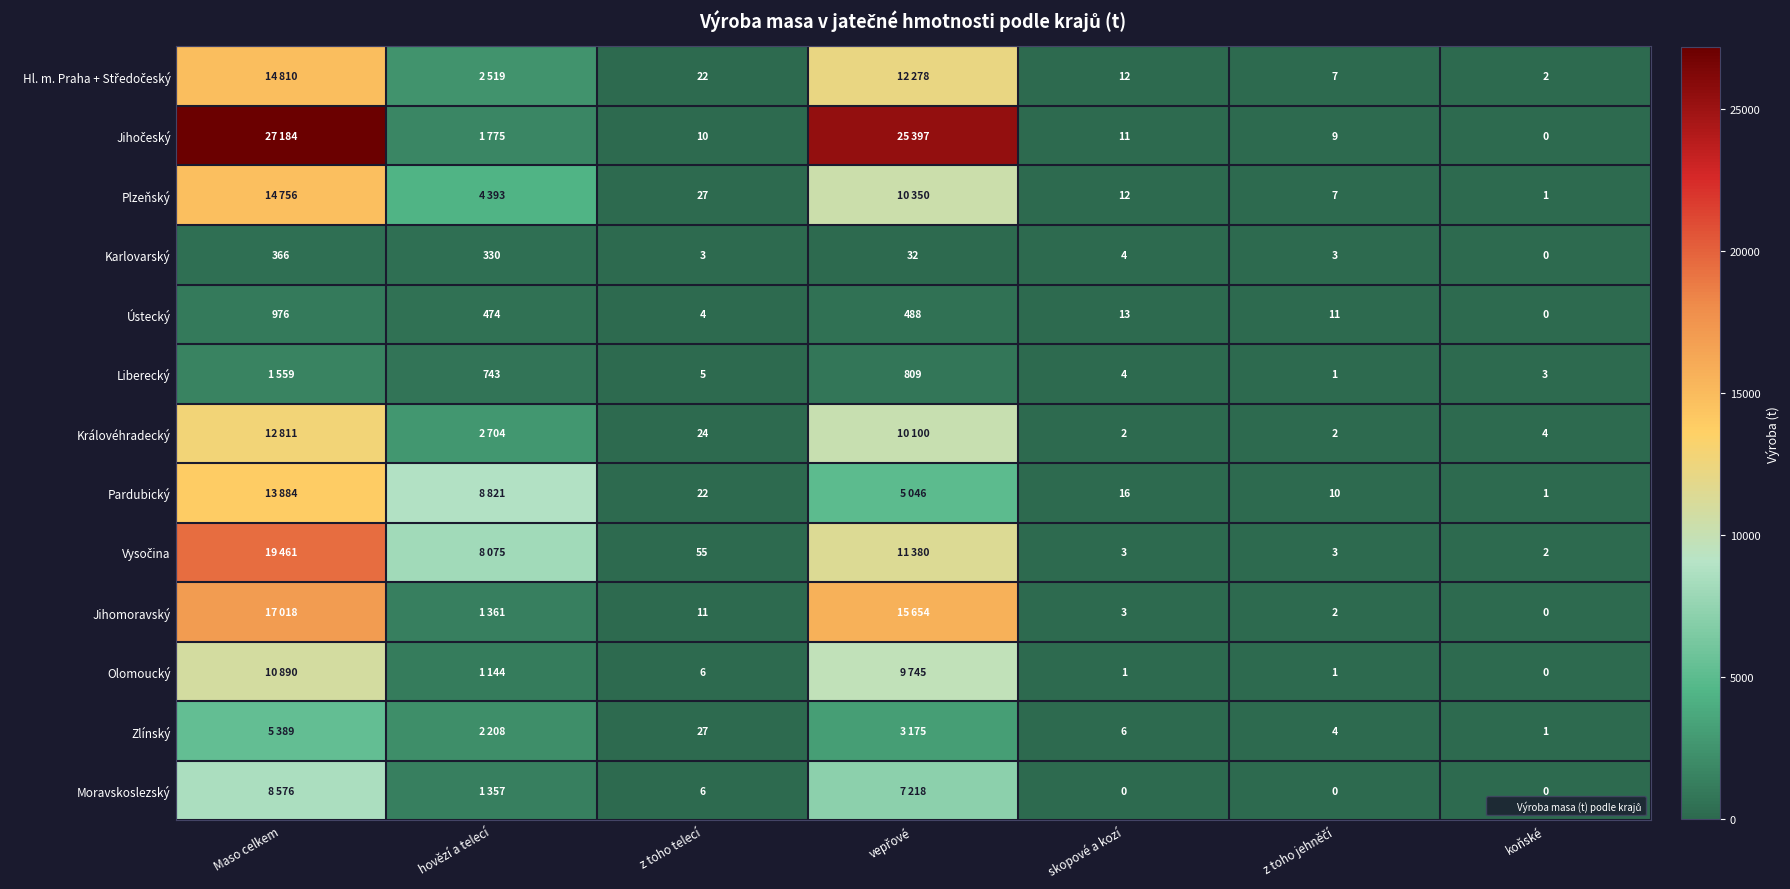

How many data points in Karlovarský are above 4?

3